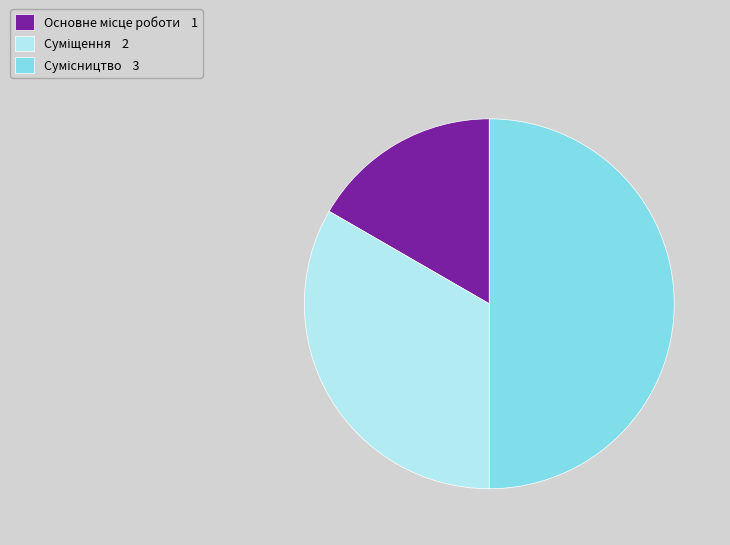

How many segments does this pie chart have?

3